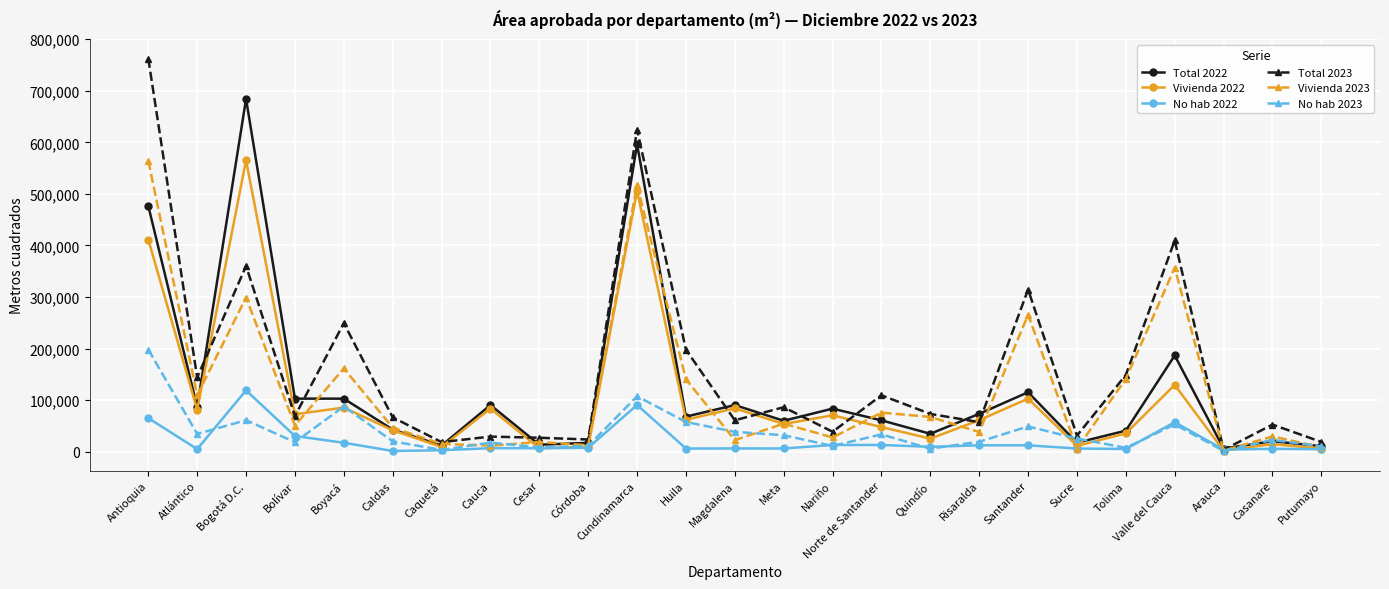

At which label does Total 2023 reach its minimum?

Arauca